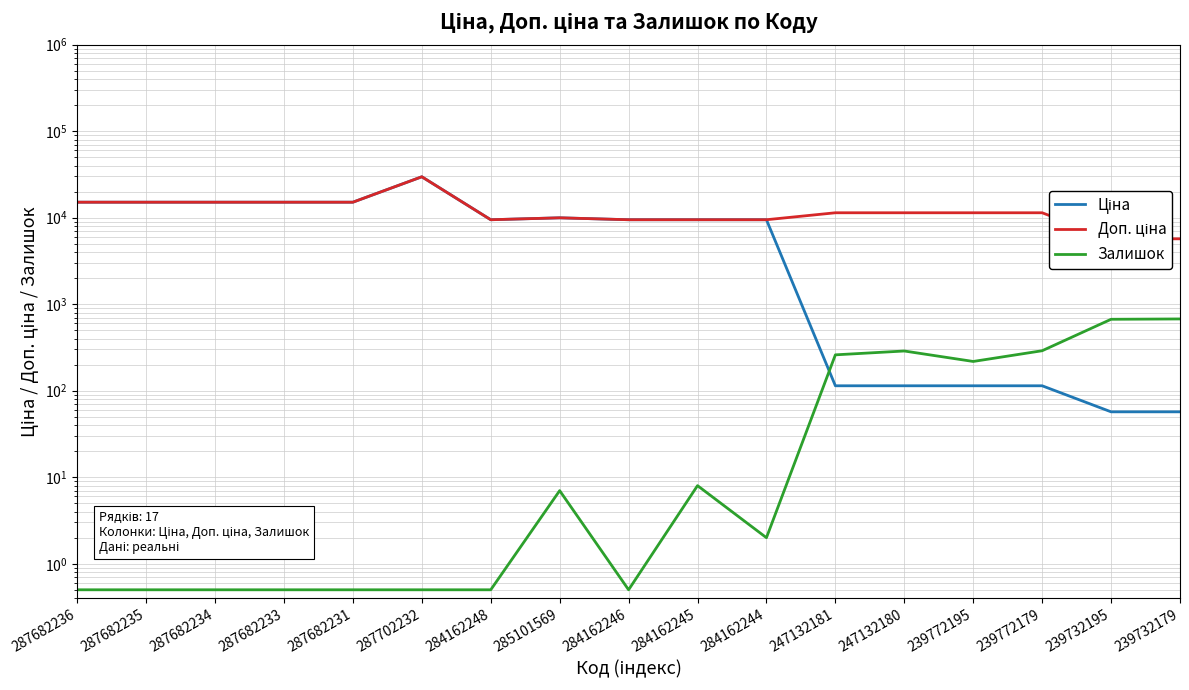

What is the value of the Залишок point at the 11th from the left?

2.0